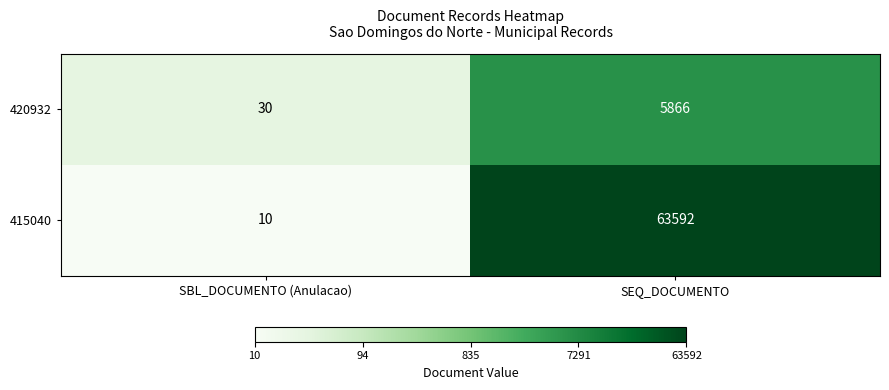

What is the total value across all series at SEQ_DOCUMENTO?

69458